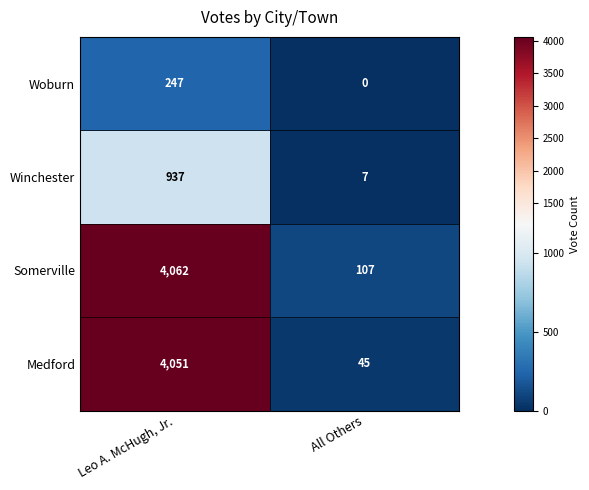

Reading left to right, extract all data points from this chart.

Woburn: Leo A. McHugh, Jr.=247	All Others=0
Winchester: Leo A. McHugh, Jr.=937	All Others=7
Somerville: Leo A. McHugh, Jr.=4062	All Others=107
Medford: Leo A. McHugh, Jr.=4051	All Others=45